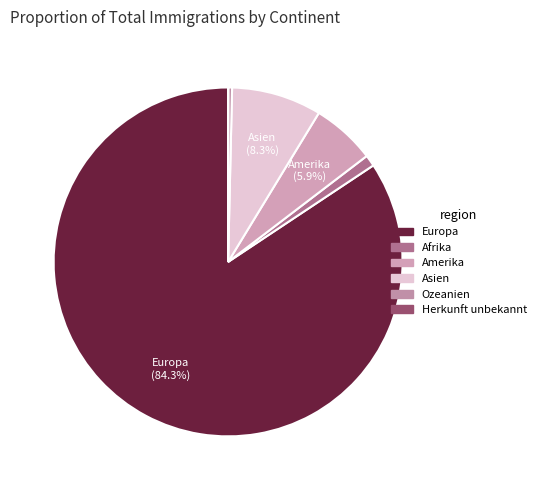

What is the ratio of the value at Asien to the value at Afrika?

8.0